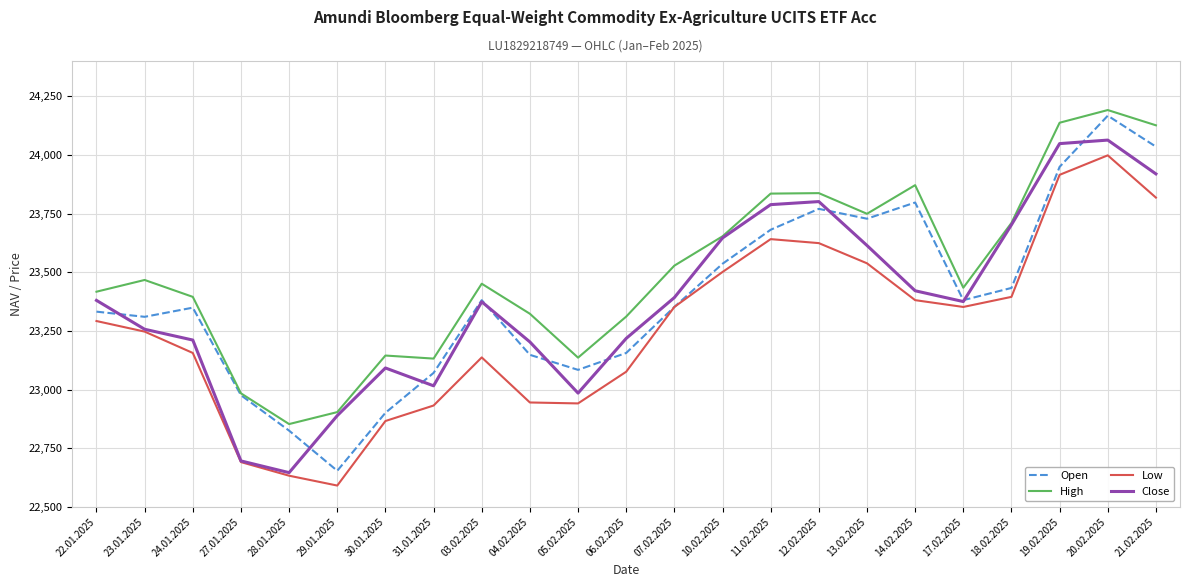

Which series has the largest range (max minus min)?

Open